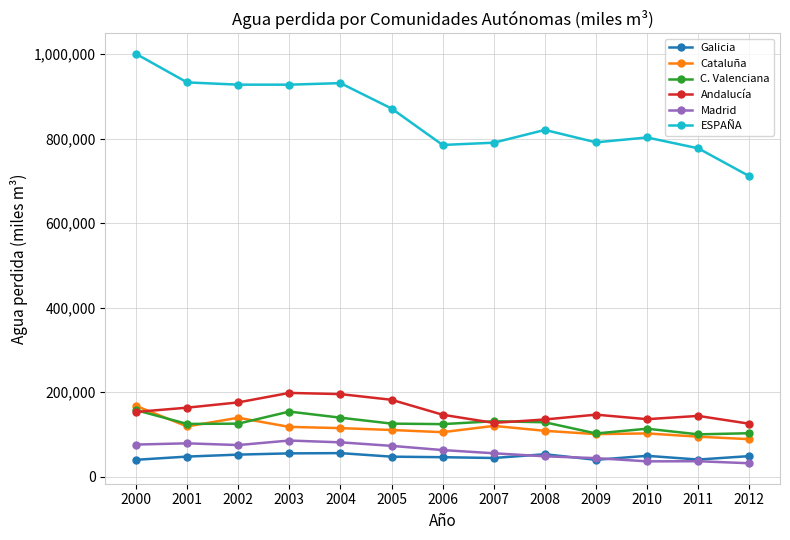

Between which two adjacent categories do Andalucía and C. Valenciana first intersect?

2000 and 2001